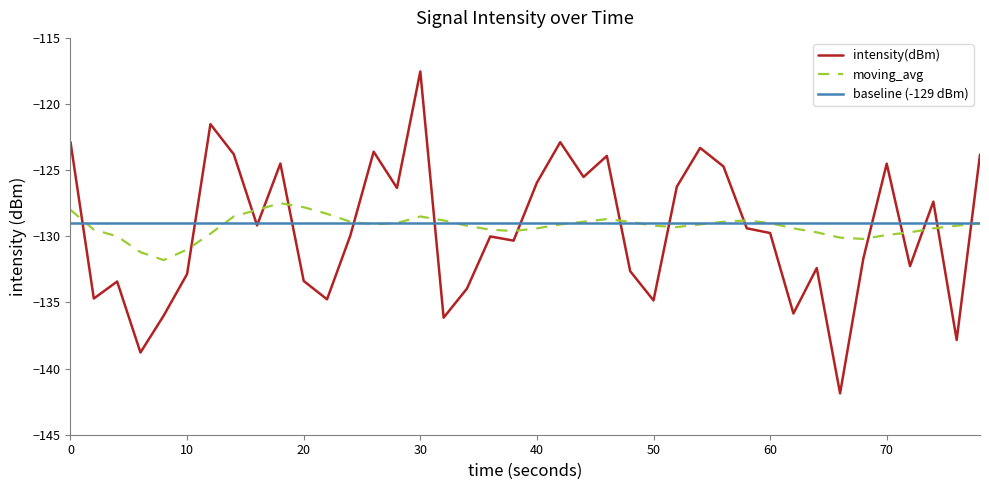

True or false: moving_avg and intensity(dBm) intersect in this chart.

True